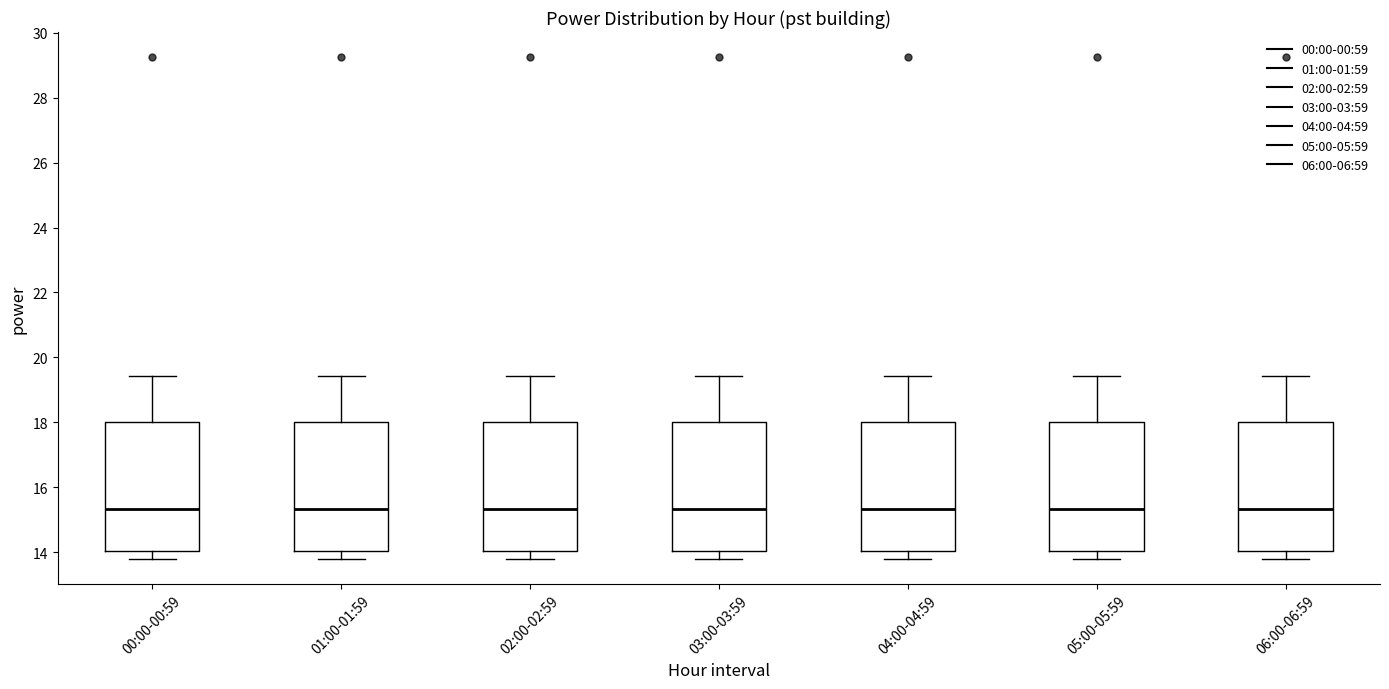

Where does the median line of the box for 04:00-04:59 sit on the y-axis? The values are not printed on the chart, so give them approximately, as read against the axis.

15.4